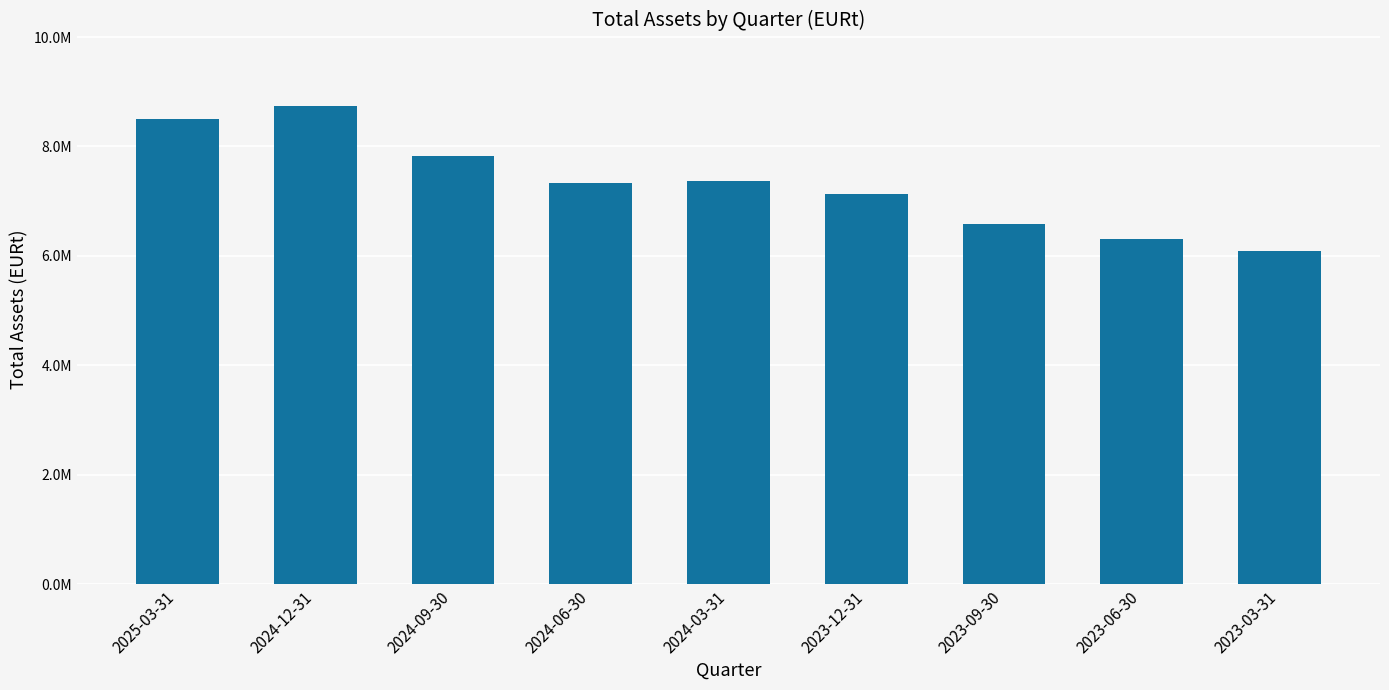

Rank the categories by value from highest to lowest.

2024-12-31, 2025-03-31, 2024-09-30, 2024-03-31, 2024-06-30, 2023-12-31, 2023-09-30, 2023-06-30, 2023-03-31